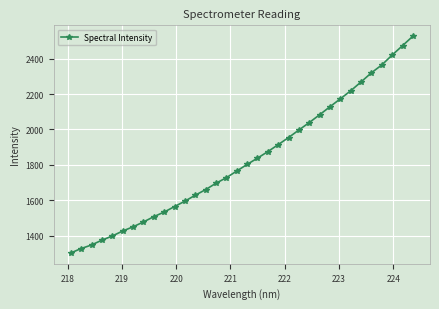

Does the chart display data point markers on the line(s)?

Yes